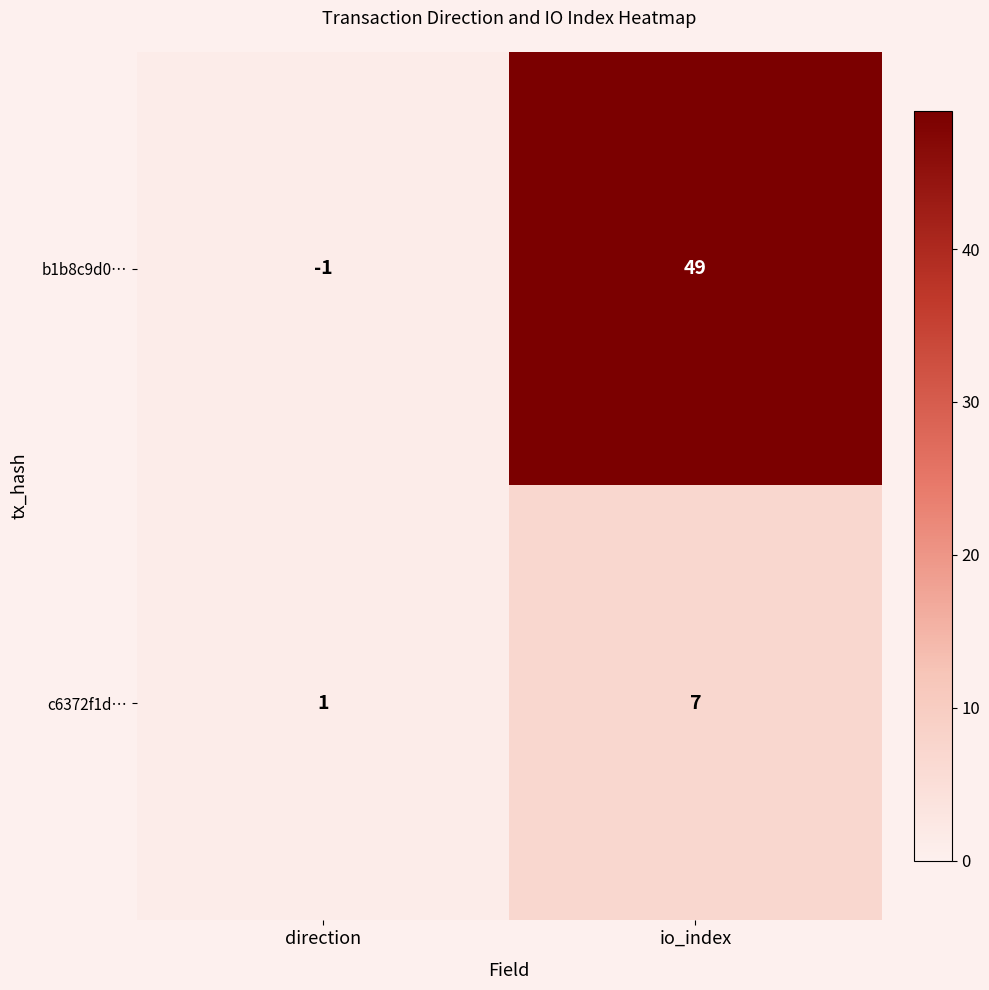

At which category does the chart reach its minimum across all series?

direction